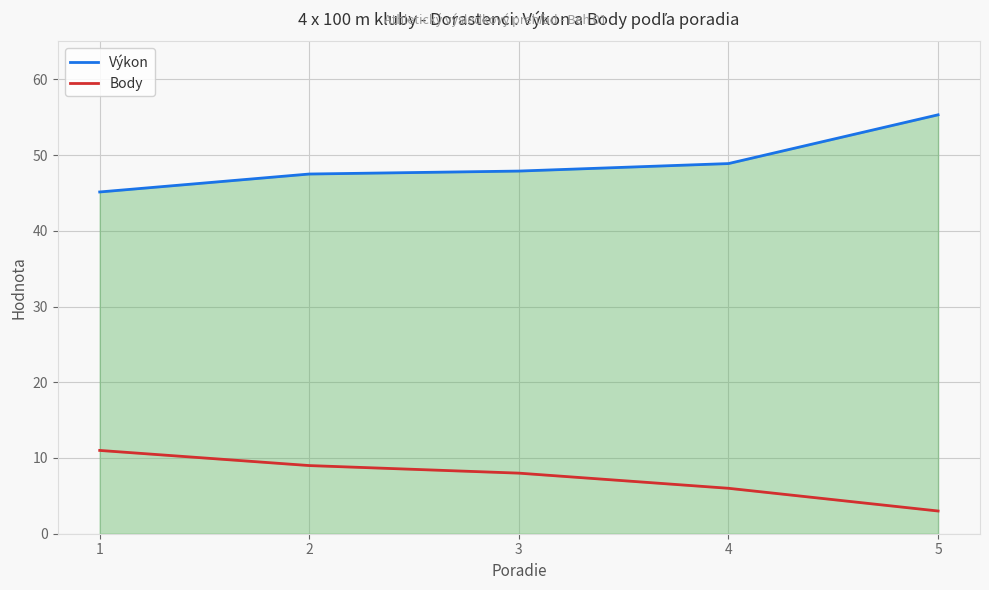

At which category is the sum across all series the highest?

5